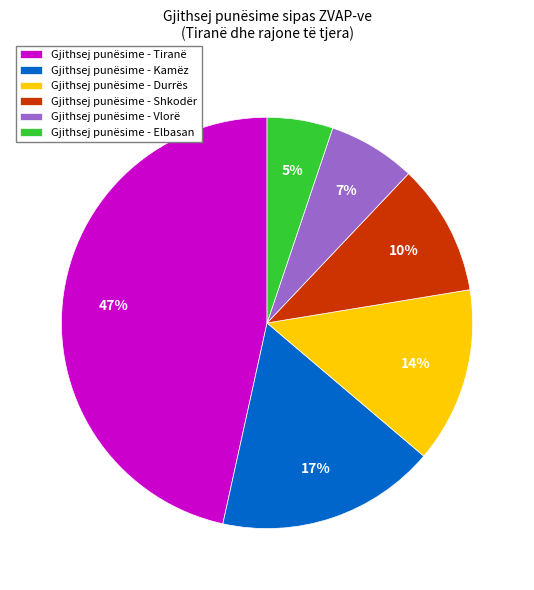

Do Gjithsej punësime - Kamëz and Gjithsej punësime - Tiranë together represent more than half of the pie?

Yes